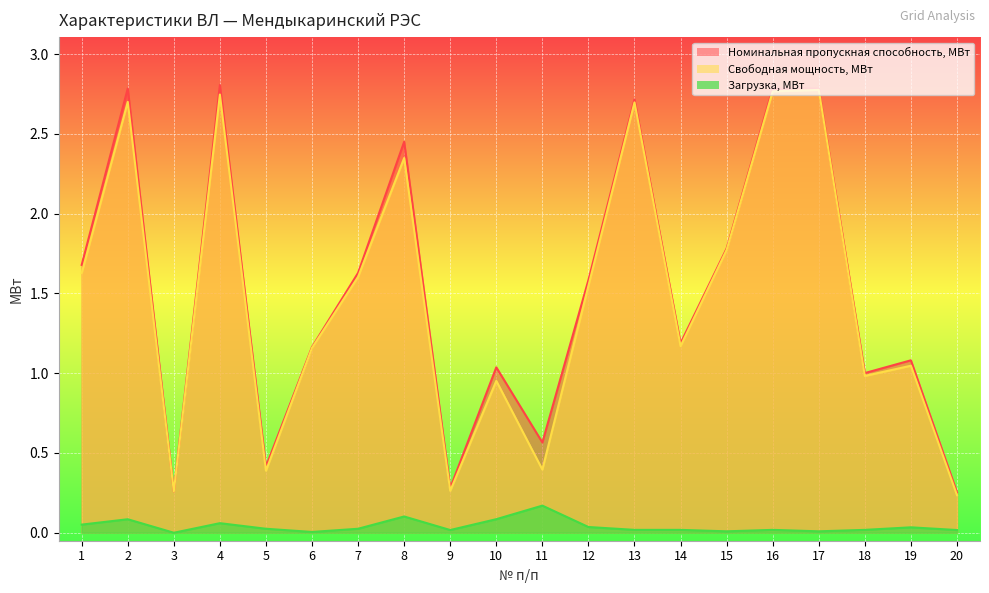

In Загрузка, МВт, how many points are higher than both neighbors (excluding endpoints)?

6